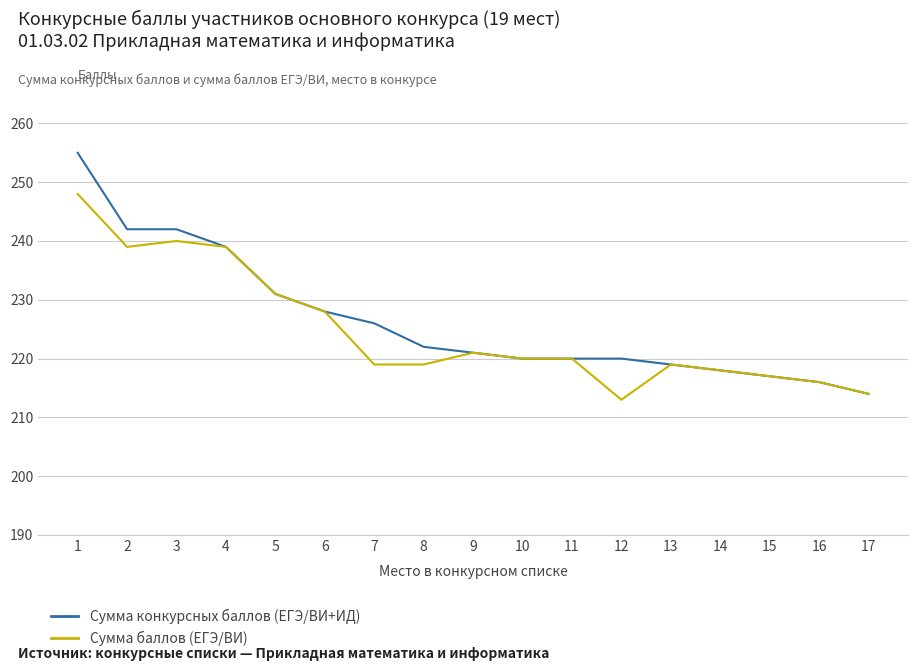

Is the value of Сумма баллов (ЕГЭ/ВИ) at 13 greater than the value of Сумма конкурсных баллов (ЕГЭ/ВИ+ИД) at 16?

Yes